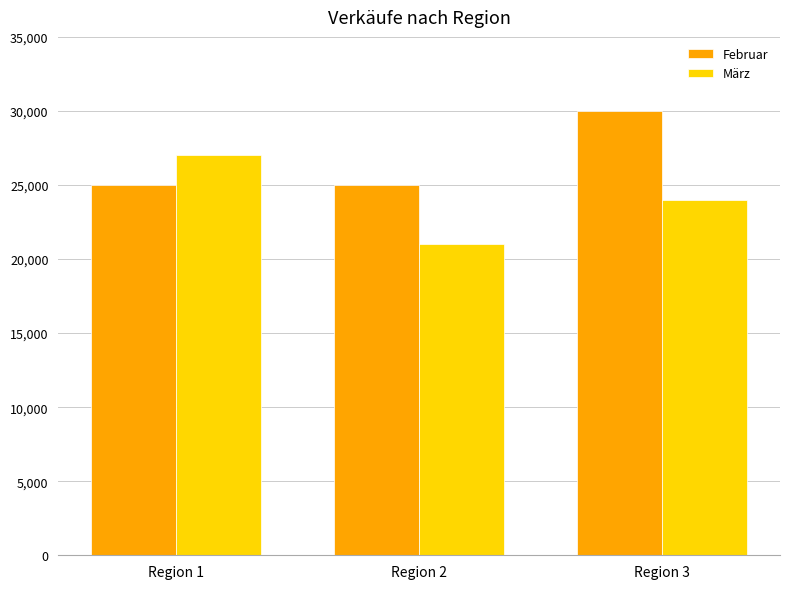

Does the chart contain stacked bars?

No